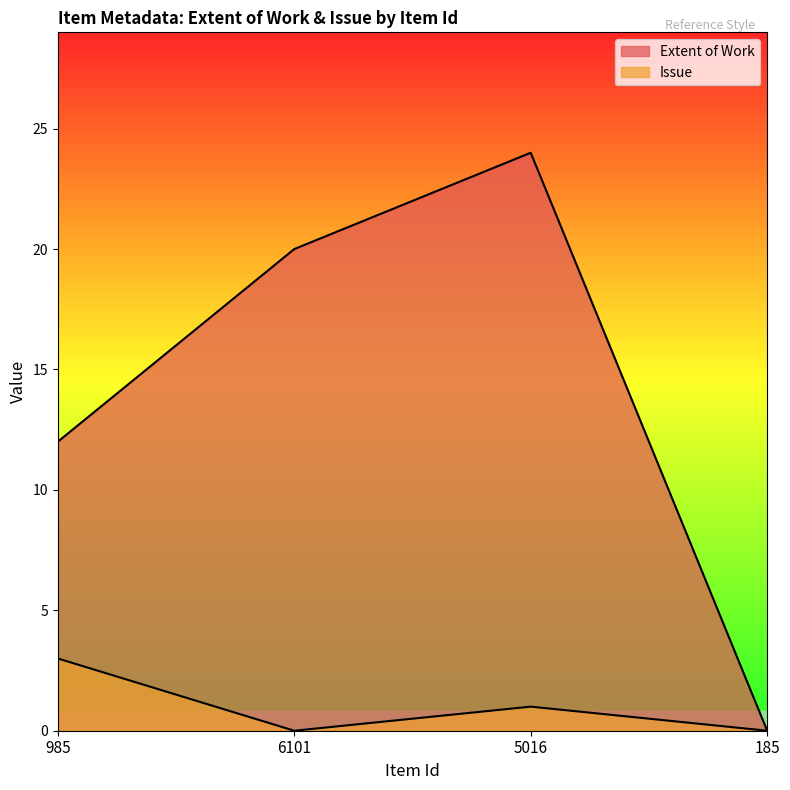

What position from the right is 985?

4